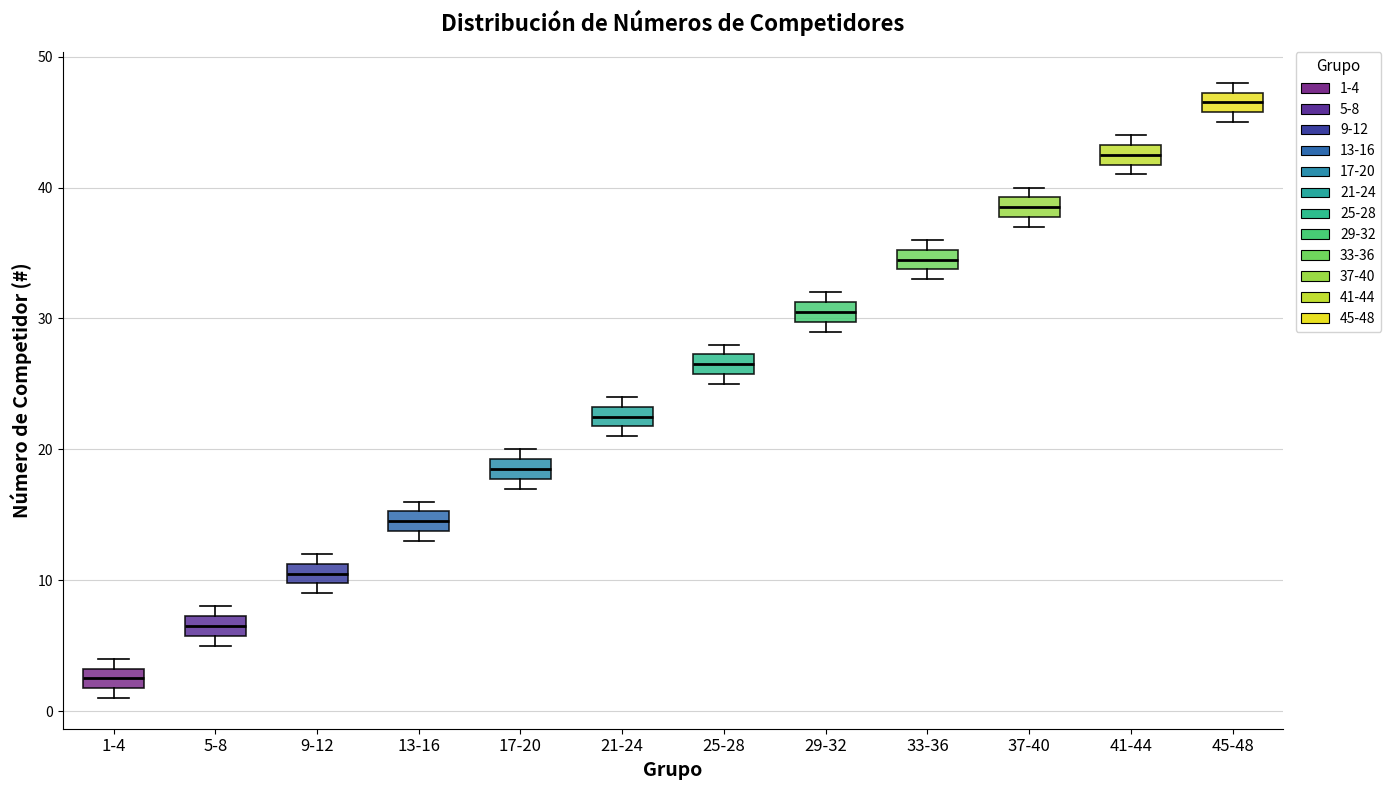

Where is the upper edge of the box for 41-44 on the y-axis? The values are not printed on the chart, so give them approximately, as read against the axis.

43